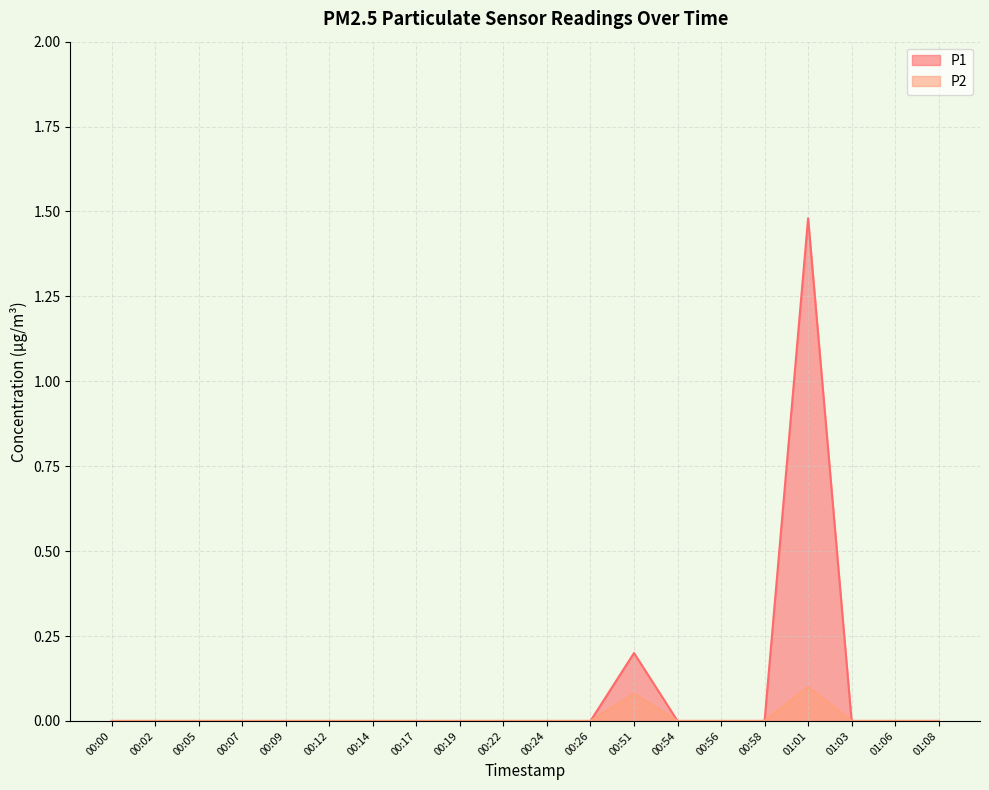

What is the difference between the P2 values at 00:19 and 01:01?

0.1